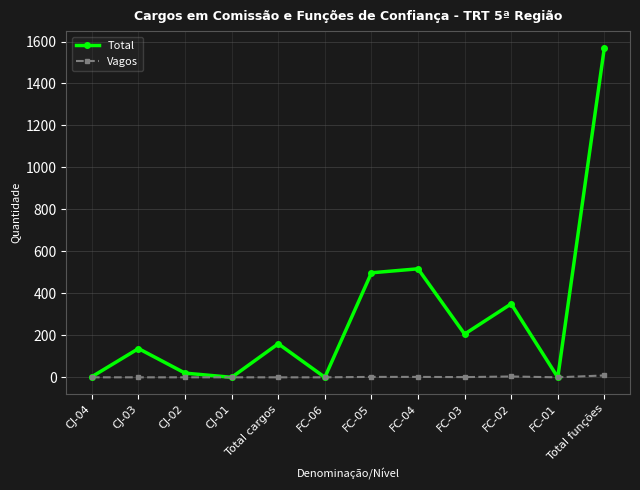

At which category does Total reach its first local valley?

CJ-01